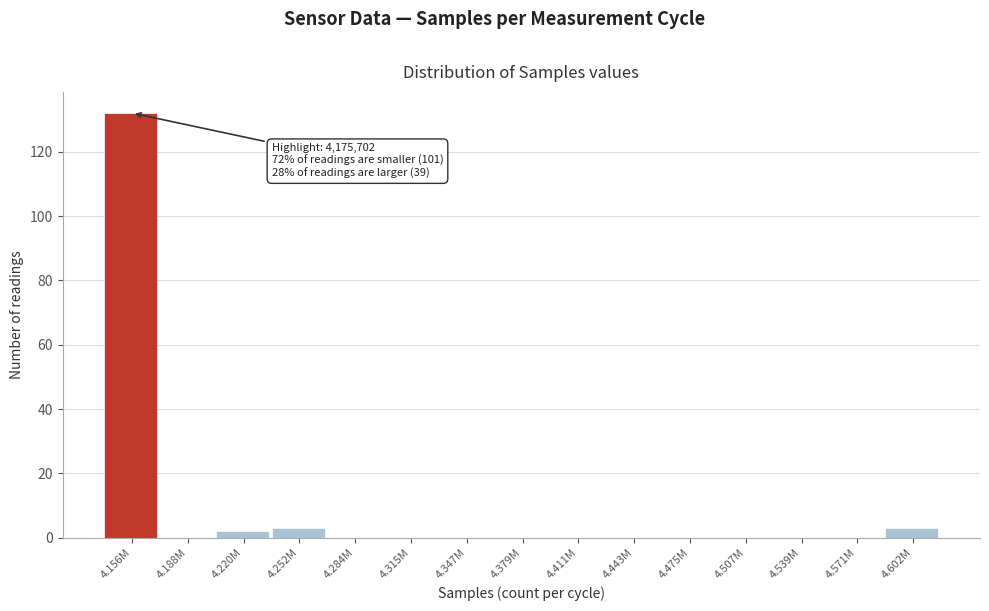

Reading left to right, extract all data points from this chart.

4.156M=132	4.188M=0	4.220M=2	4.252M=3	4.284M=0	4.315M=0	4.347M=0	4.379M=0	4.411M=0	4.443M=0	4.475M=0	4.507M=0	4.539M=0	4.571M=0	4.602M=3